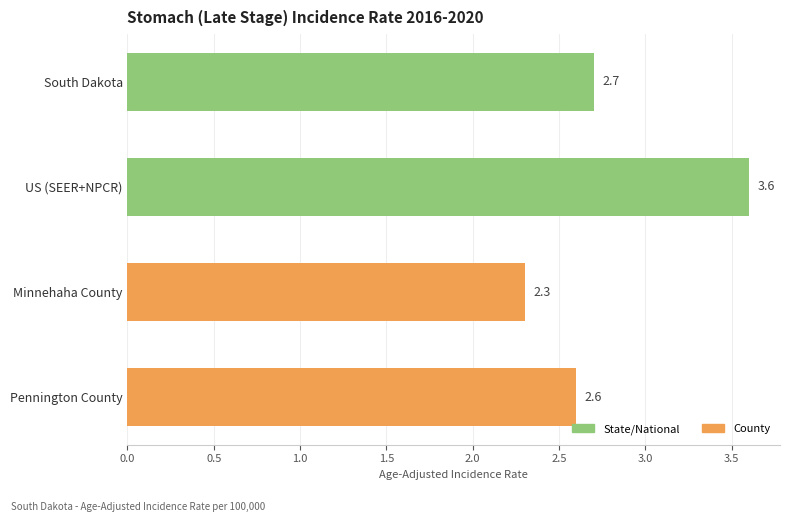

What is the average value?

2.8